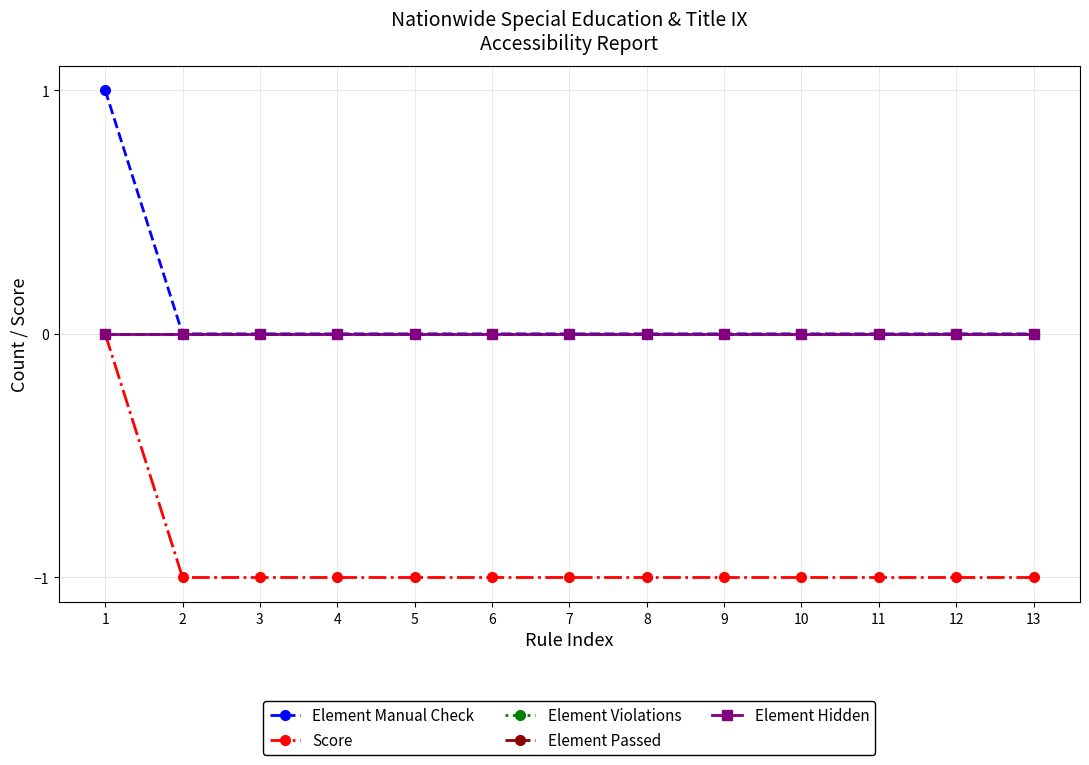

What is the total value across all series at 3?

-1